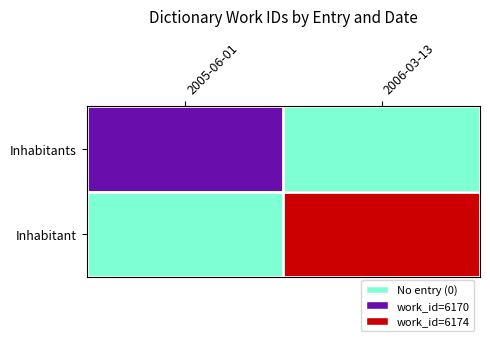

Which has a higher value, 2006-03-13 or 2005-06-01?

2005-06-01